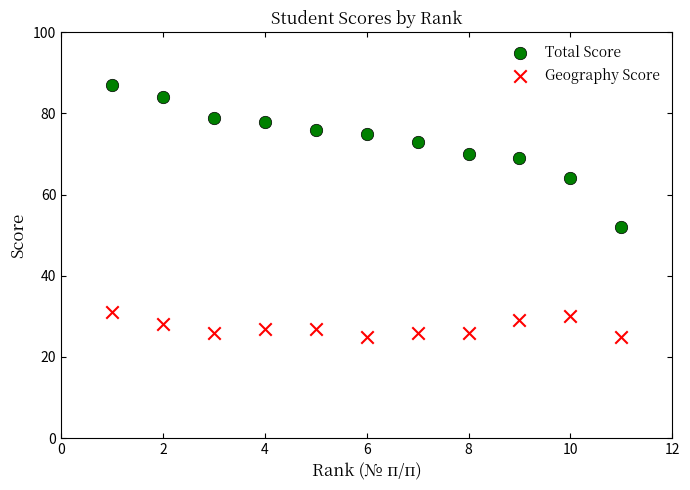

What is the X range (max minus min) for the scatter plot?

10